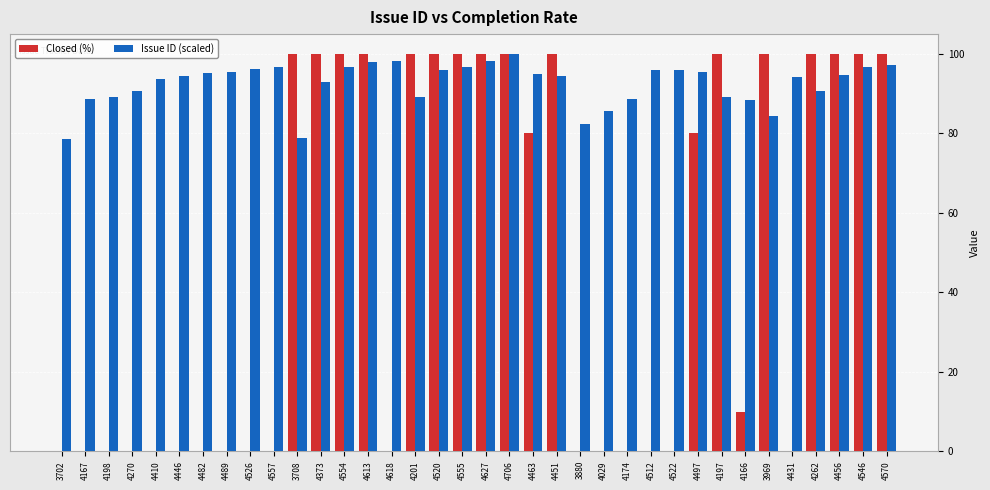

What is the greatest value displayed?

100.0